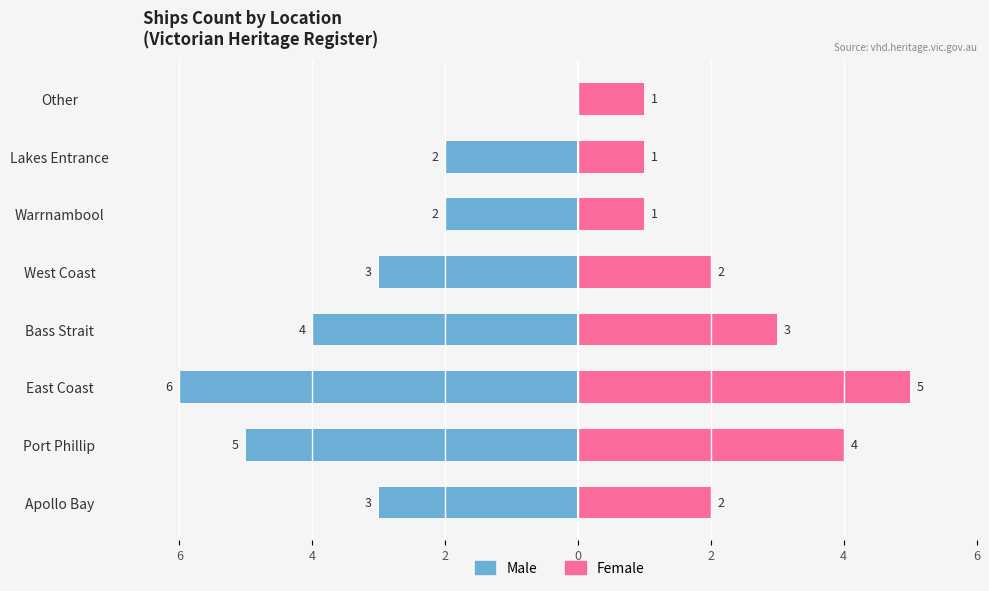

True or false: Female has a value of 2 at Other.

False